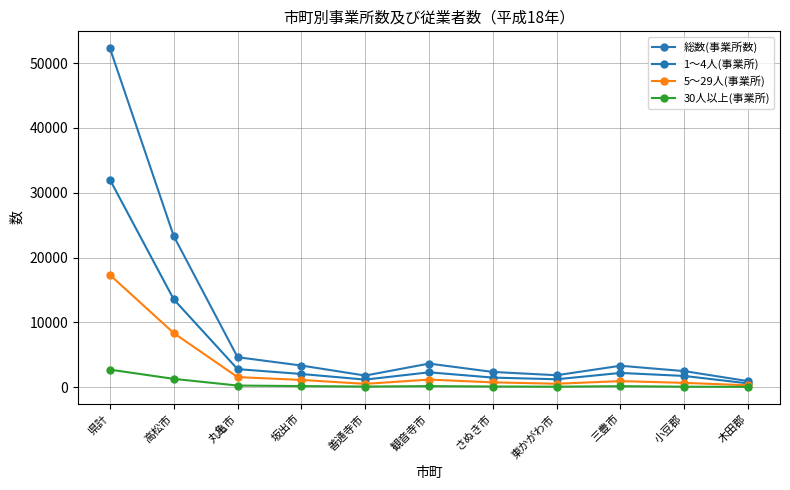

Does the chart display data point markers on the line(s)?

Yes